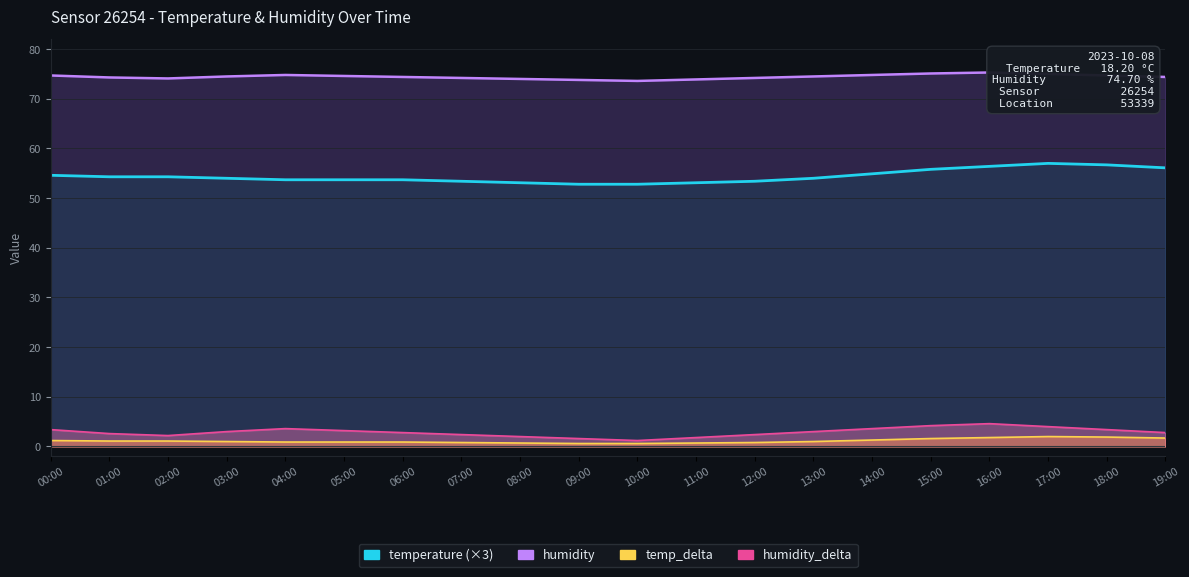

Is it true that temperature equals 53.4 at 07:00?

True